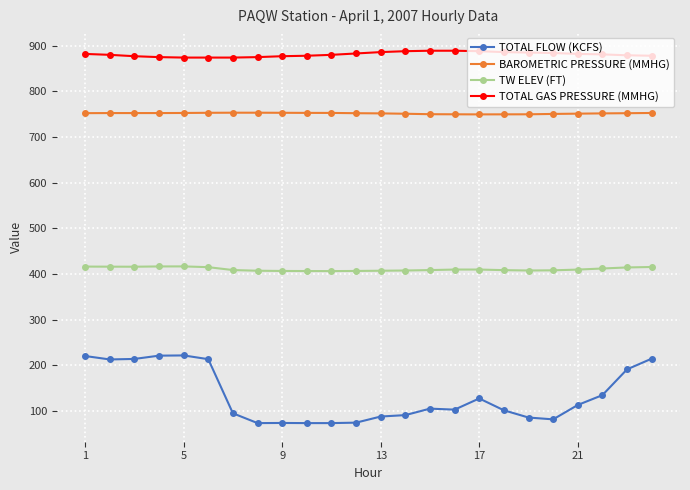

What is the maximum value for TOTAL GAS PRESSURE (MMHG)?

889.0